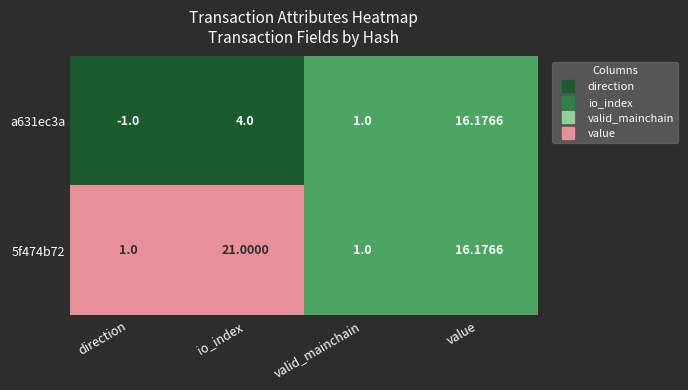

At how many categories does at least one series exceed 0?

4